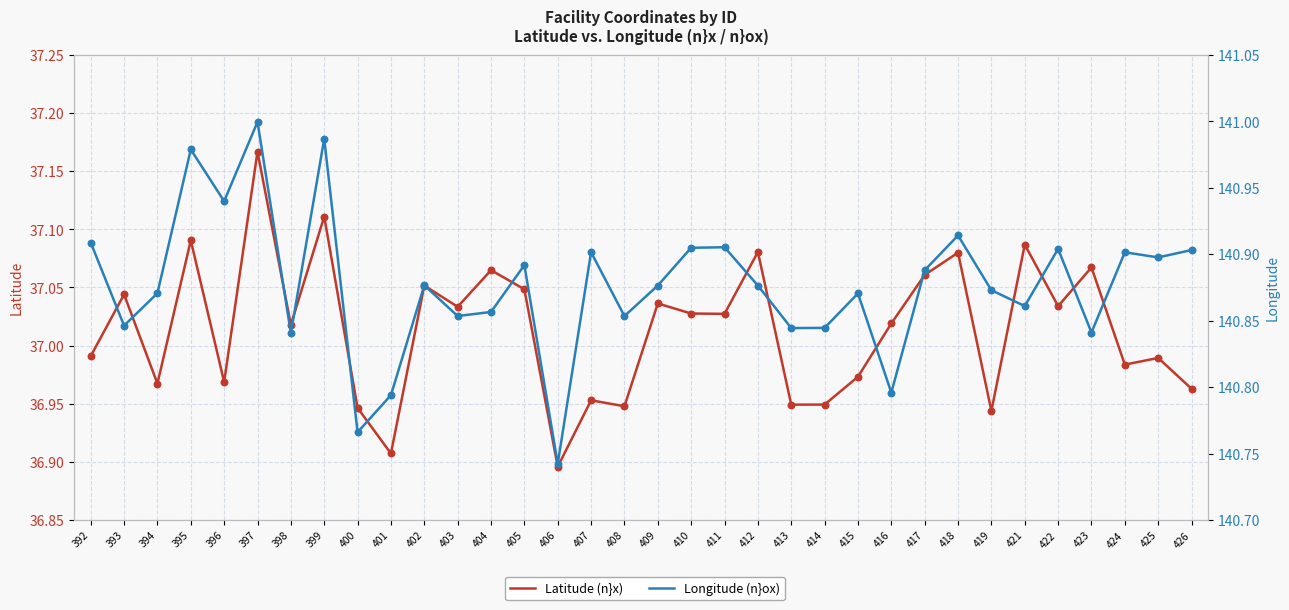

Which series has the largest total across all categories?

Longitude (n}ox)